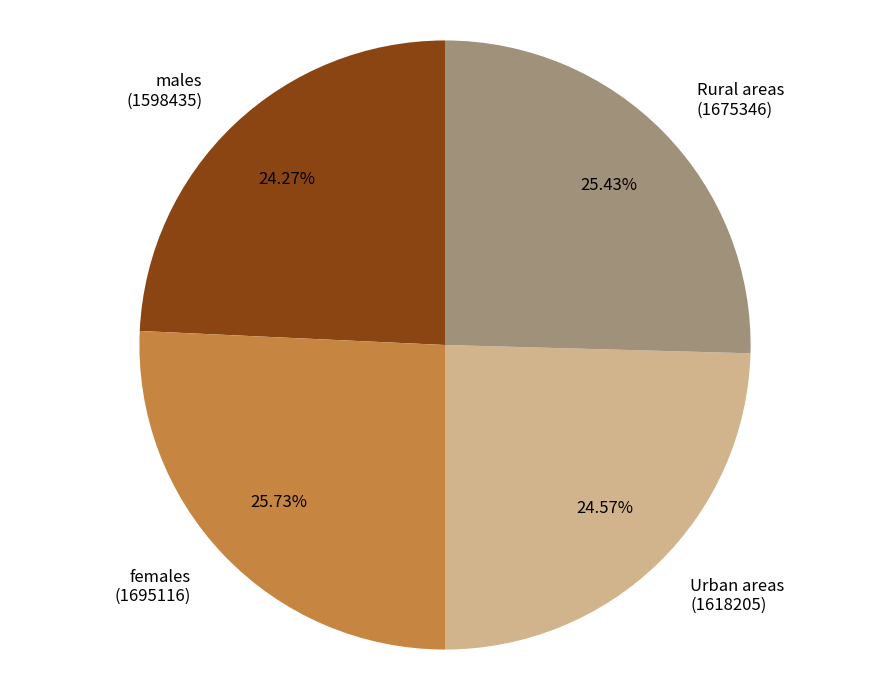

Do females (1695116) and Urban areas (1618205) together represent more than half of the pie?

Yes